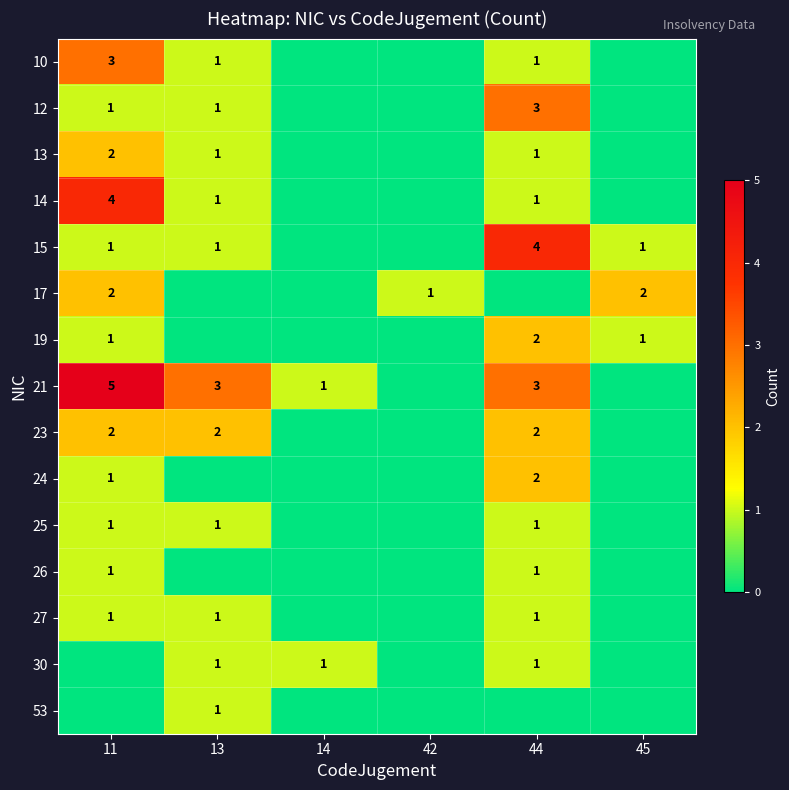

At how many categories does at least one series exceed 4?

1